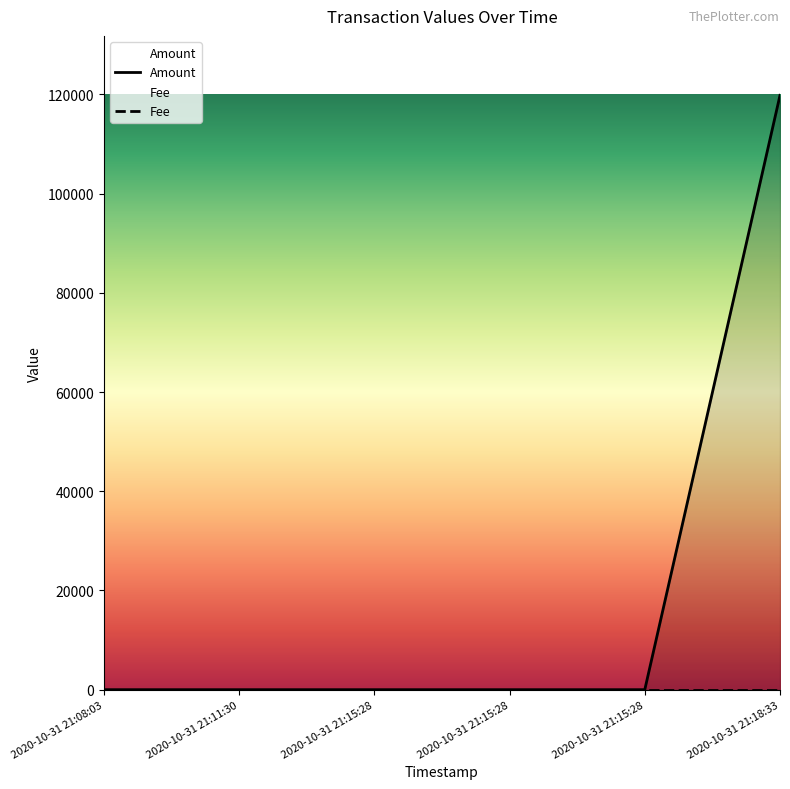

List the labels in order of value, largest first.

2020-10-31 21:18:33, 2020-10-31 21:08:03, 2020-10-31 21:11:30, 2020-10-31 21:15:28, 2020-10-31 21:15:28, 2020-10-31 21:15:28